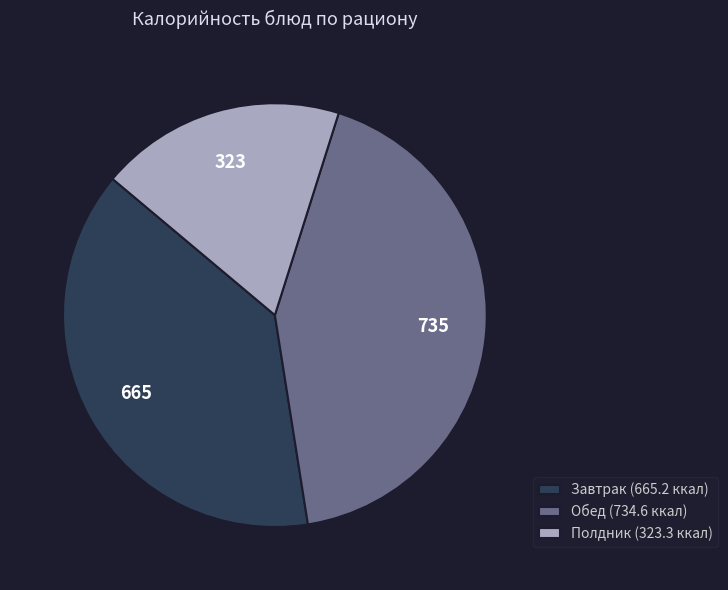

Which has a higher value, Полдник (323.3 ккал) or Обед (734.6 ккал)?

Обед (734.6 ккал)